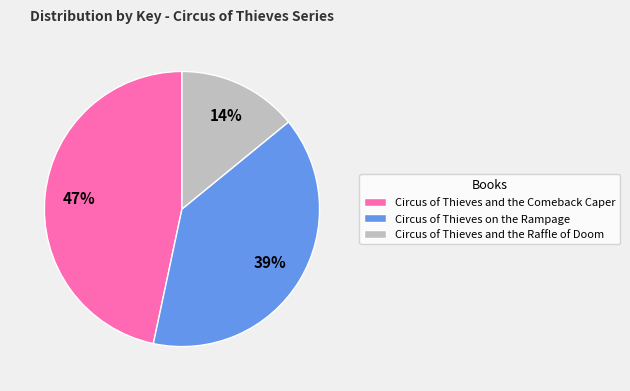

Which slice is the largest?

Circus of Thieves and the Comeback Caper